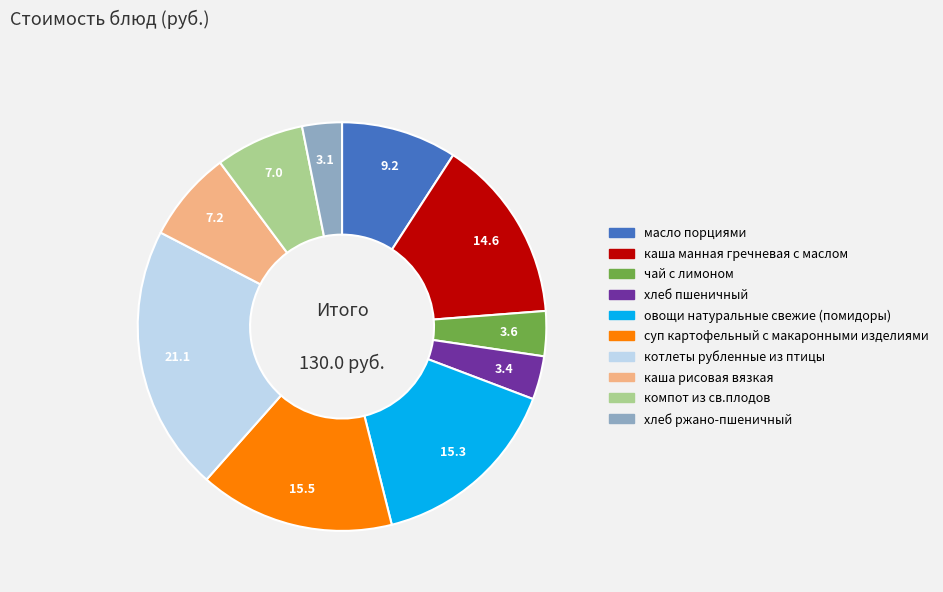

What is the largest slice in the pie chart?

котлеты рубленные из птицы